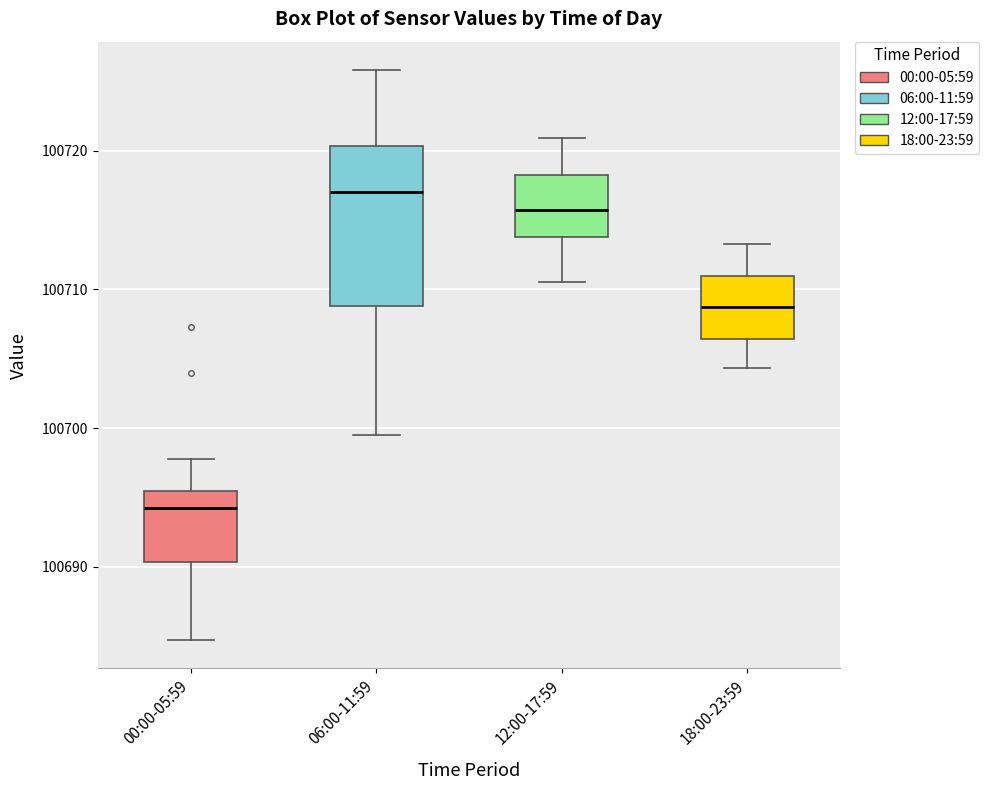

Where is the upper edge of the box for 12:00-17:59 on the y-axis? The values are not printed on the chart, so give them approximately, as read against the axis.

100718